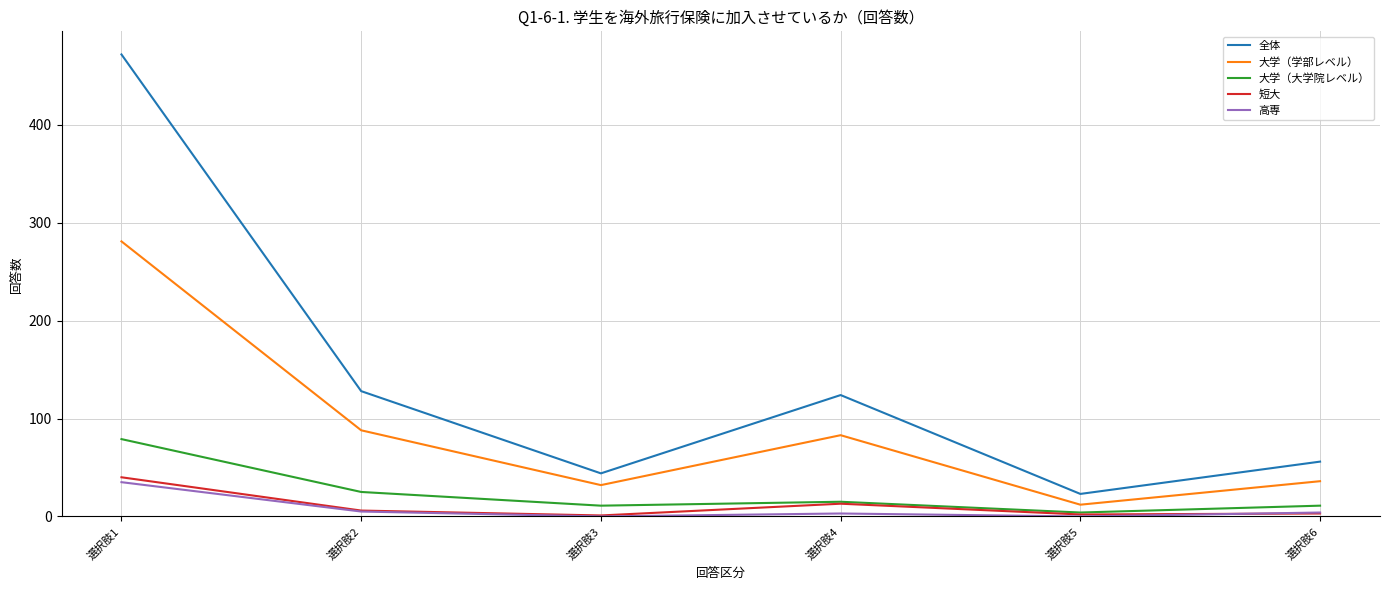

At which category is the sum across all series the highest?

選択肢1